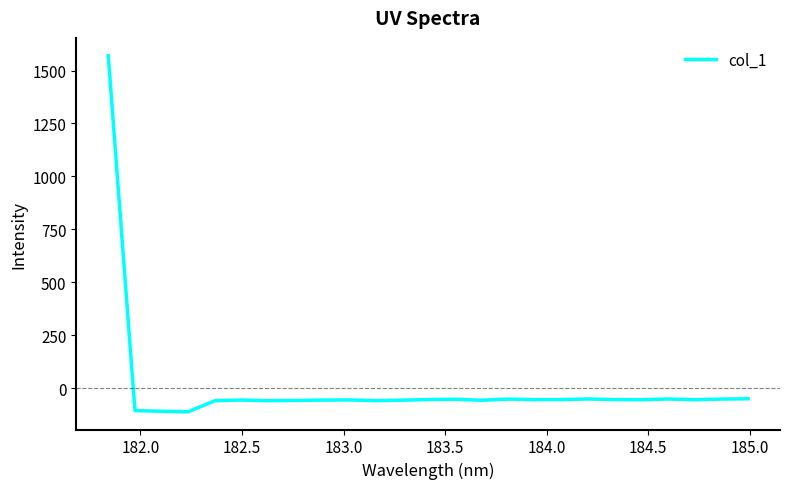

What is the maximum value shown in the chart?

1570.1